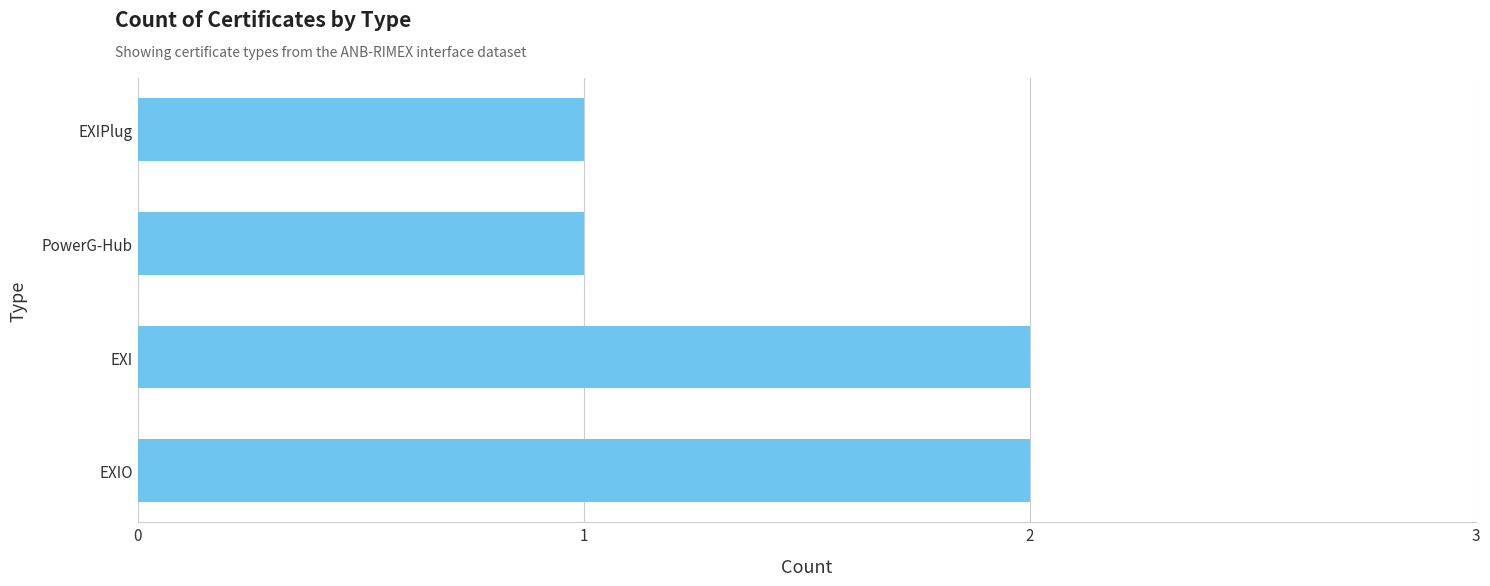

Reading bottom to top, list all the values displayed in this chart.

2	2	1	1